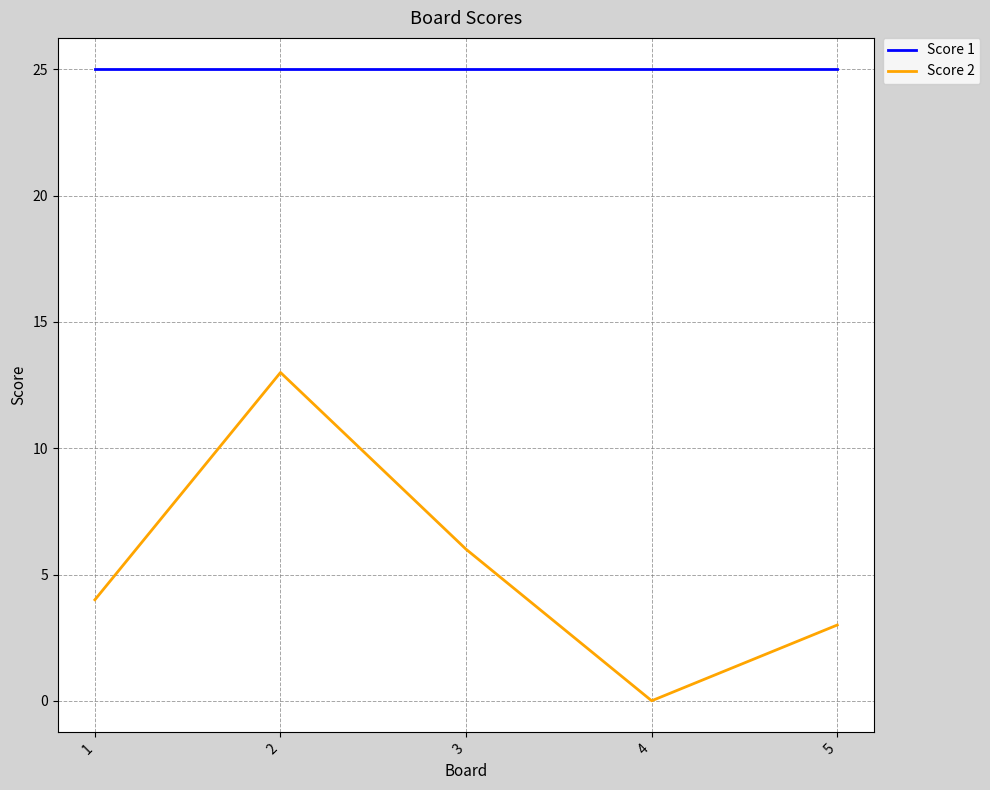

Reading left to right, what are all the values shown in this chart?

Score 1: 1=25	2=25	3=25	4=25	5=25
Score 2: 1=4	2=13	3=6	4=0	5=3